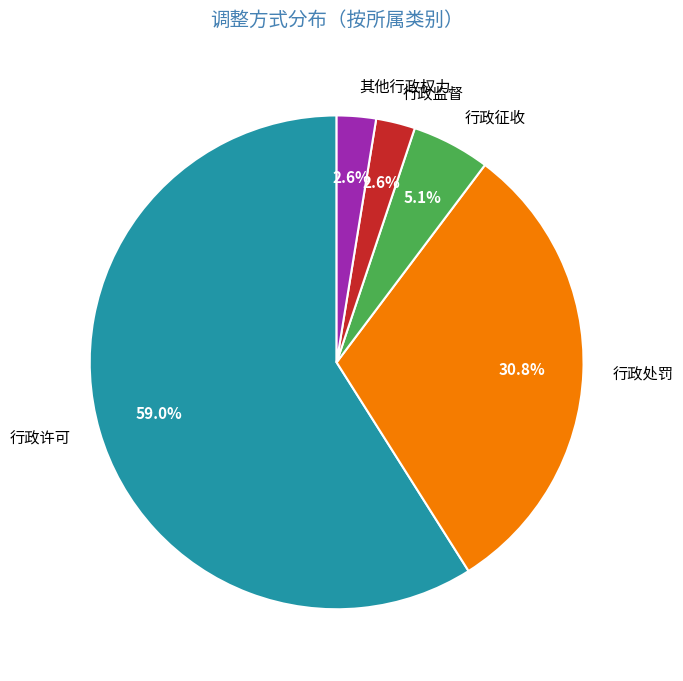

The 行政处罚 slice represents 31% of the pie. True or false?

True